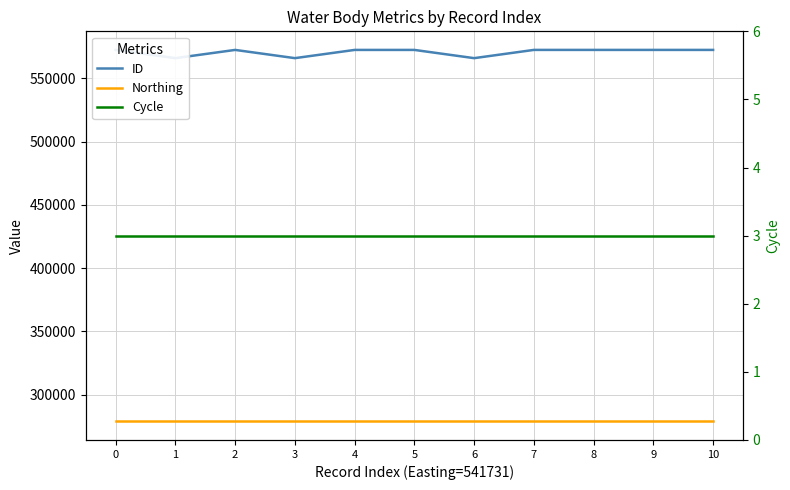

Is this an area chart (filled region under the line)?

No